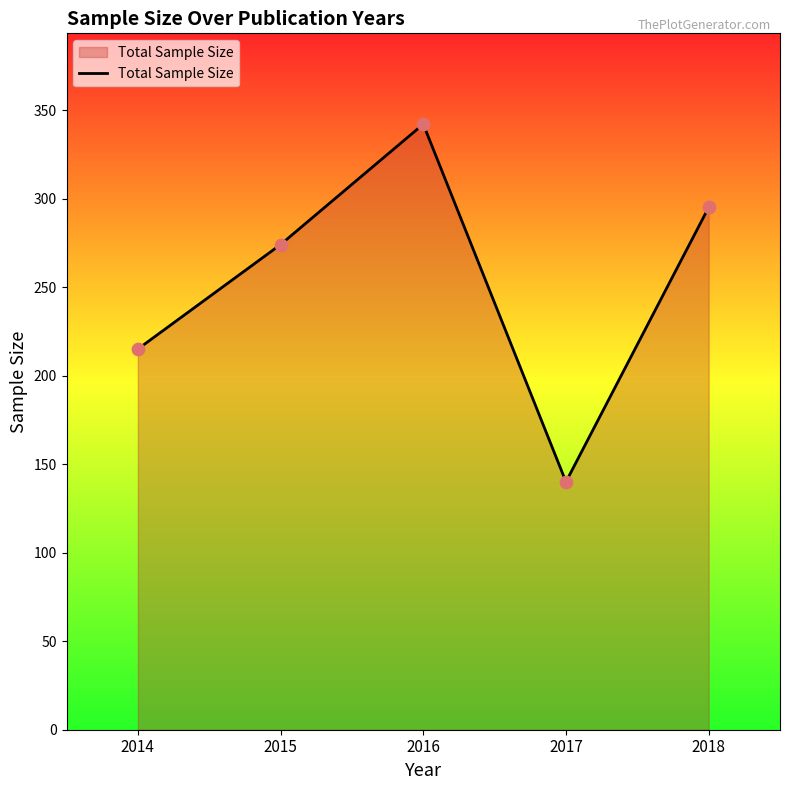

Approximately how many times larger is the value at 2014 compared to 2015?

0.8